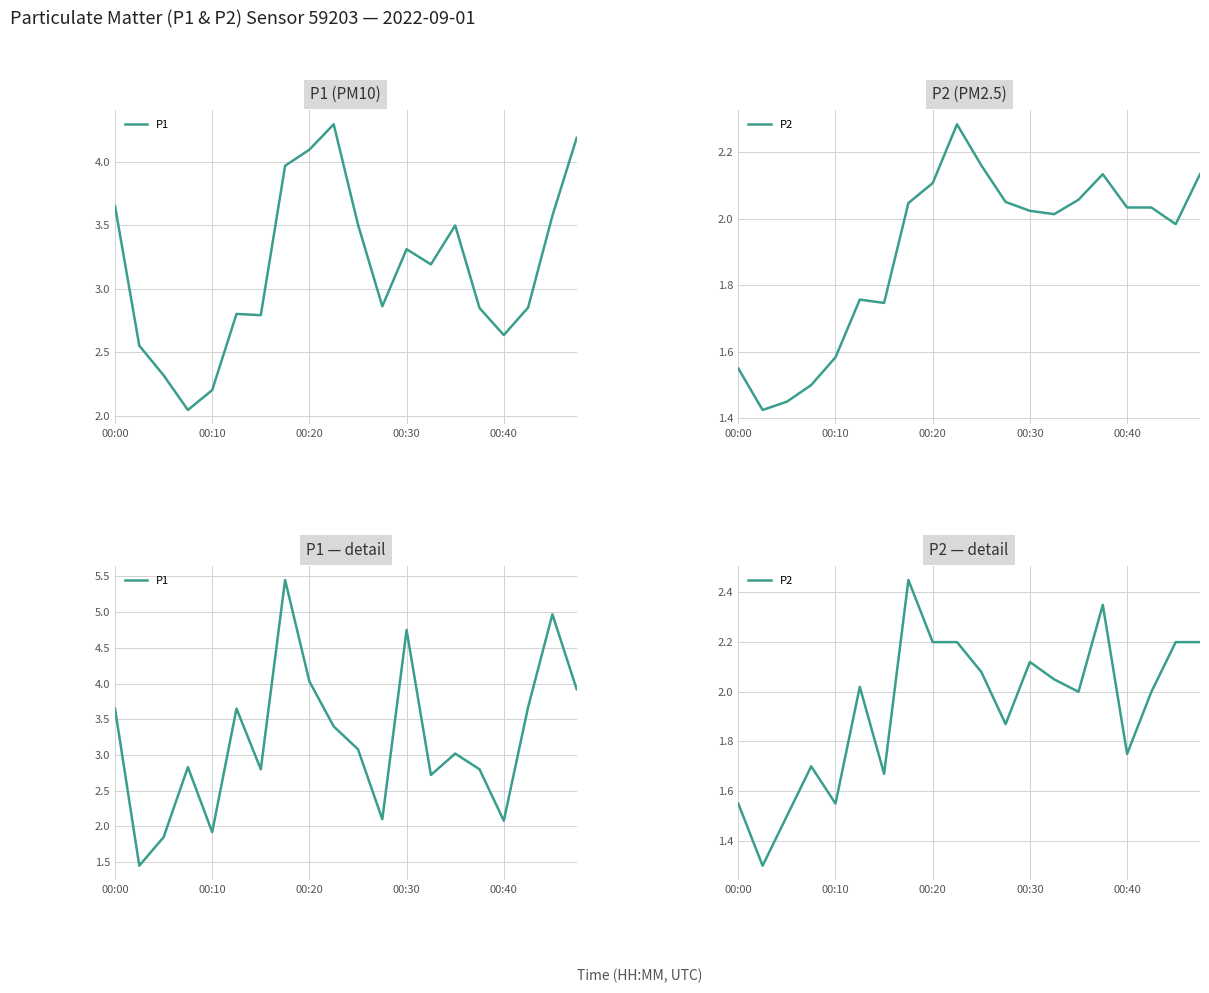

What are all the series names shown in the legend?

P1, P2